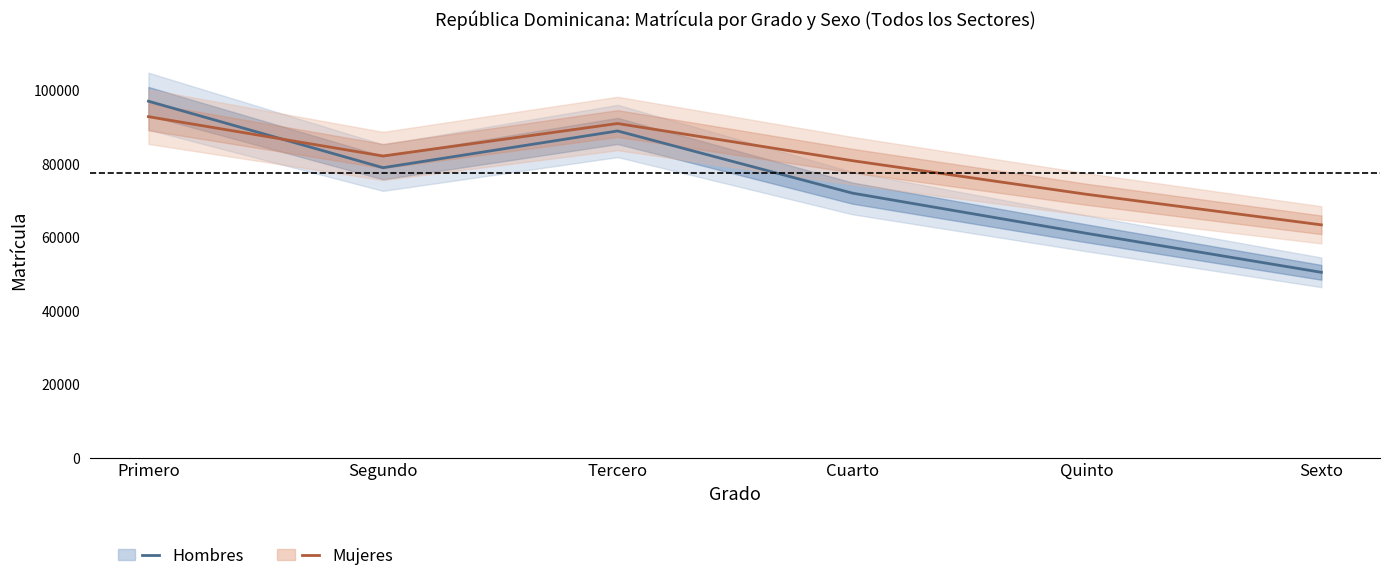

Rank the series by their average value, from highest to lowest.

Mujeres, Hombres